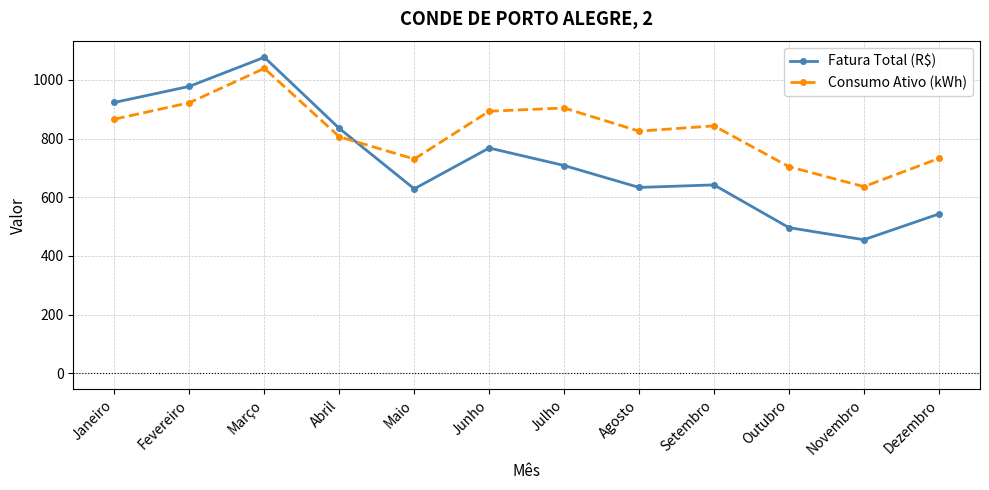

Rank the series by their average value, from lowest to highest.

Fatura Total (R$), Consumo Ativo (kWh)